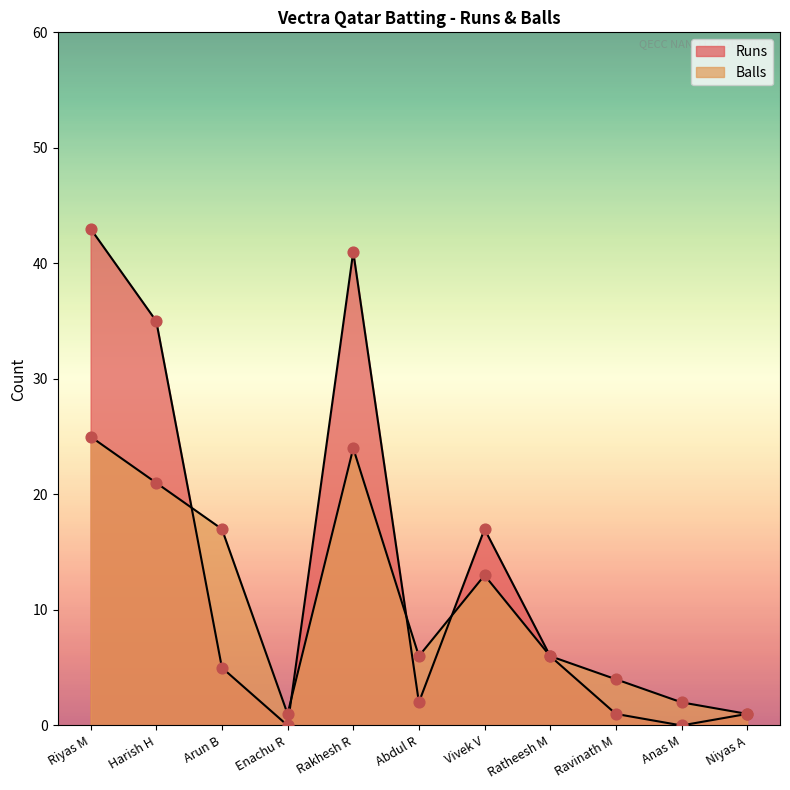

Is the value of Balls at Riyas M greater than the value of Runs at Anas M?

Yes